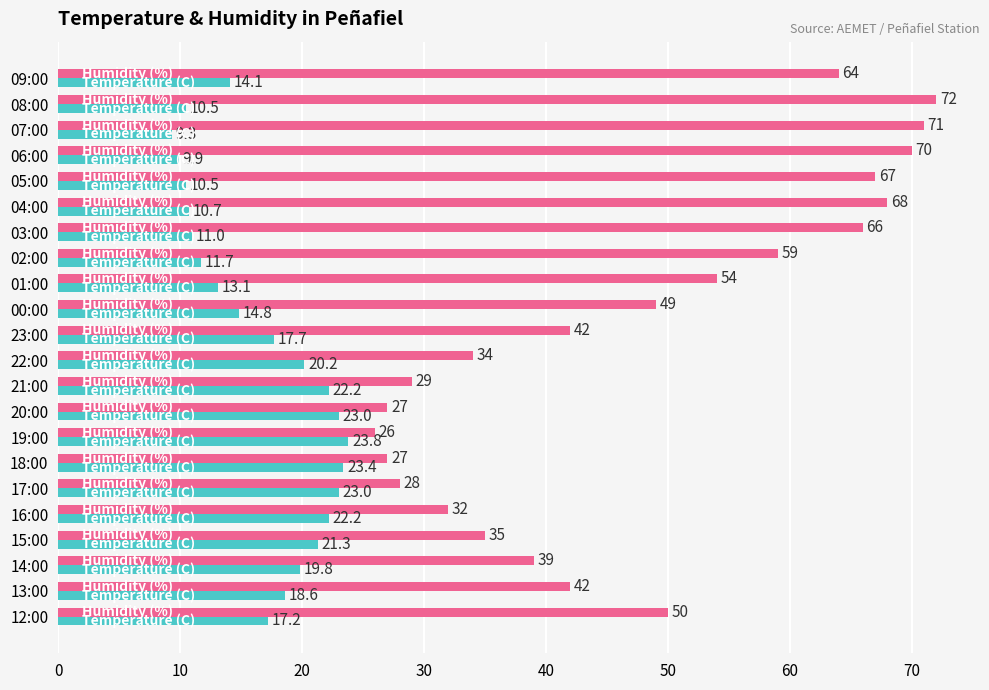

How many distinct data groups are displayed?

2